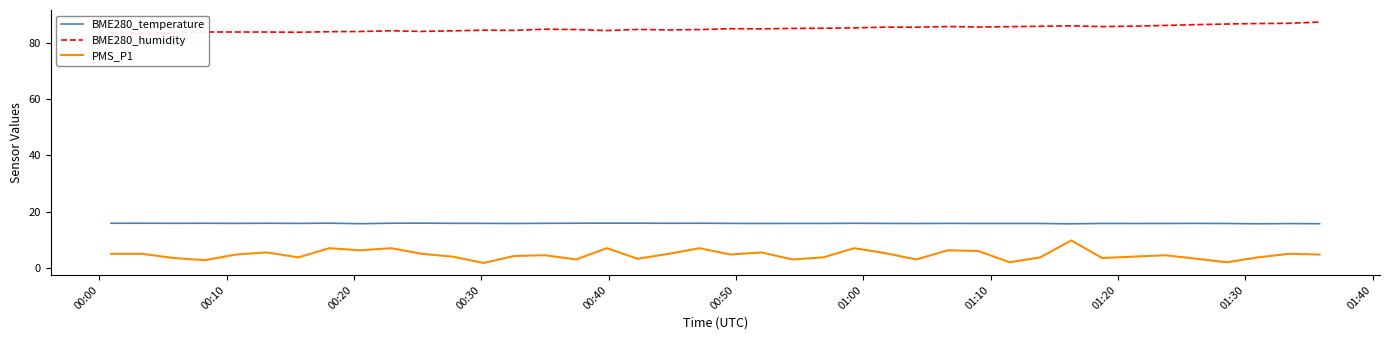

What is the lowest value of the BME280_temperature series?

15.7